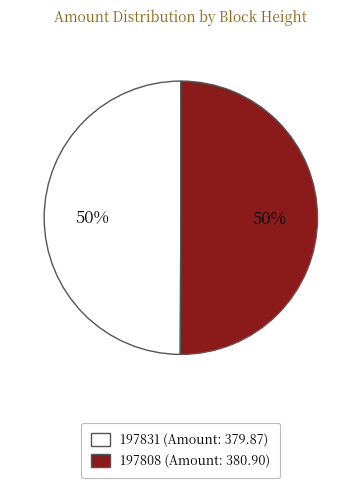

Do 197831 and 197808 together represent more than half of the pie?

Yes